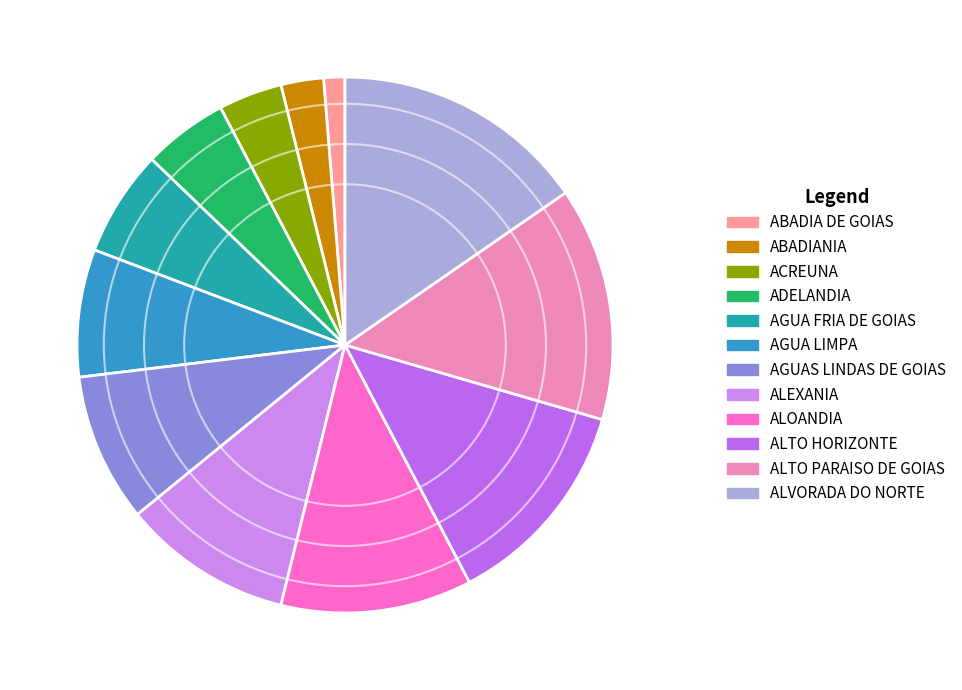

Rank the categories by value from lowest to highest.

ABADIA DE GOIAS, ABADIANIA, ACREUNA, ADELANDIA, AGUA FRIA DE GOIAS, AGUA LIMPA, AGUAS LINDAS DE GOIAS, ALEXANIA, ALOANDIA, ALTO HORIZONTE, ALTO PARAISO DE GOIAS, ALVORADA DO NORTE